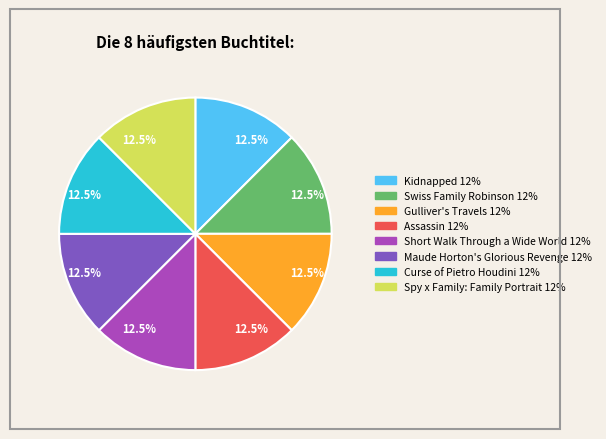

How many segments does this pie chart have?

8